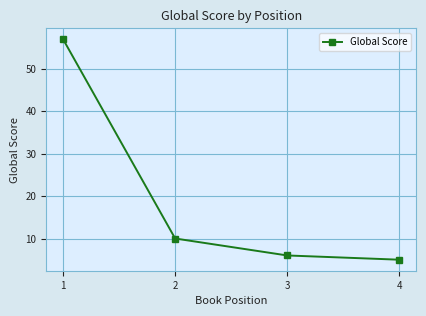

Is this an area chart (filled region under the line)?

No